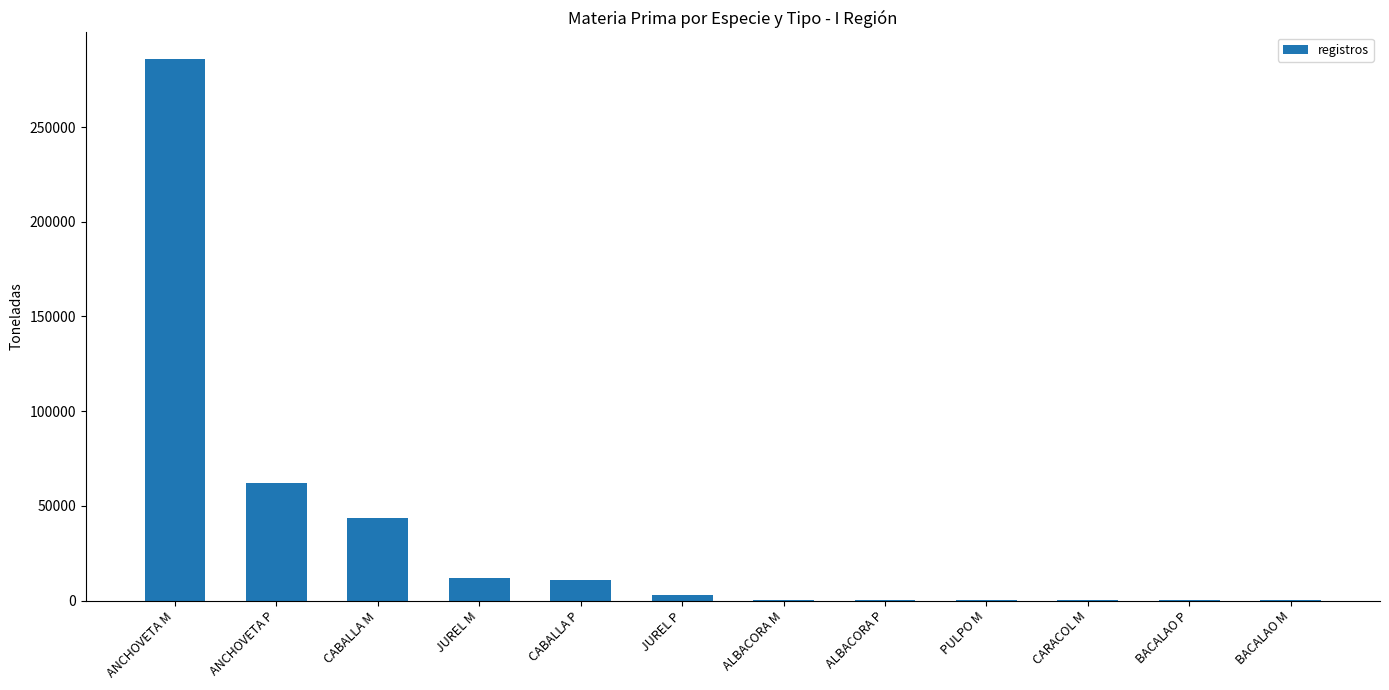

What is the change in value from ANCHOVETA P to JUREL M?

-50384